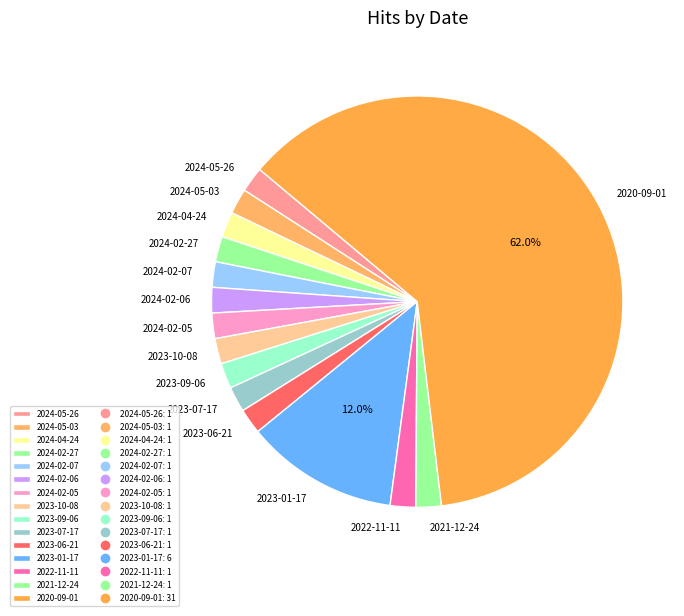

The 2024-02-06 slice represents 13% of the pie. True or false?

False